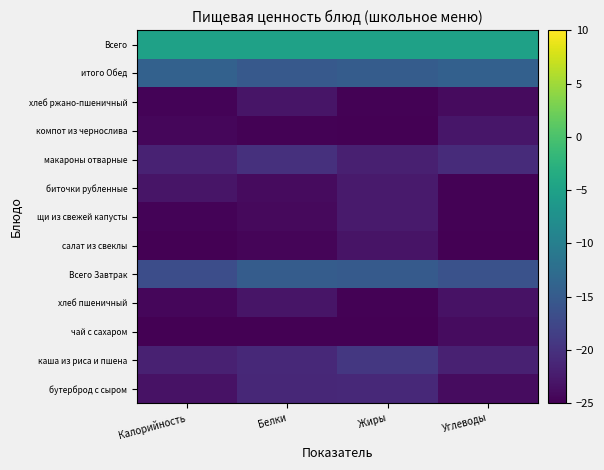

Which series has the widest spread of values?

бутерброд с сыром